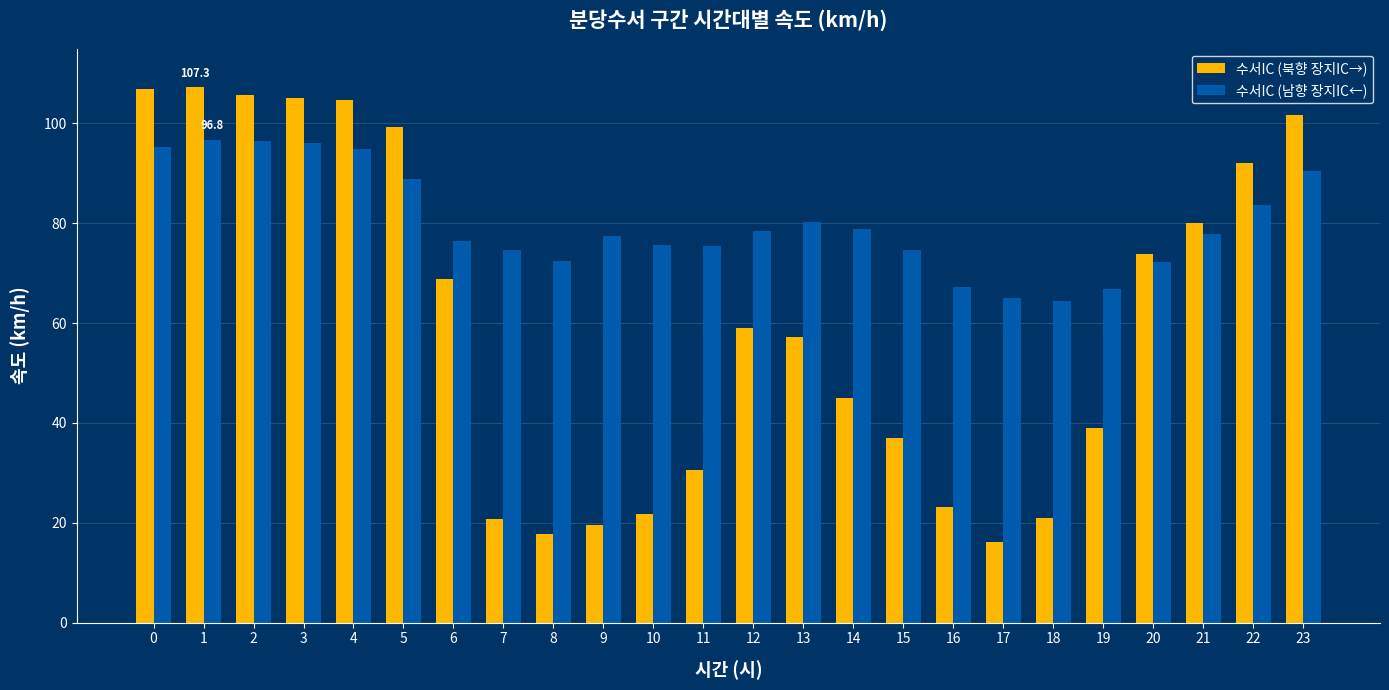

True or false: 수서IC (남향 장지IC←) has a value of 55.0 at 22.

False